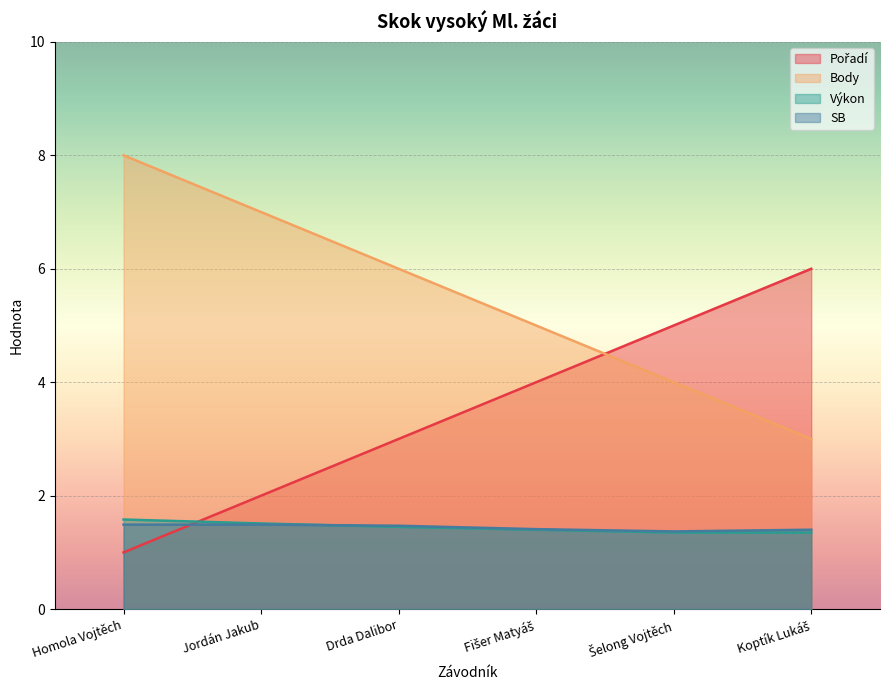

Which series has the largest total across all categories?

Body